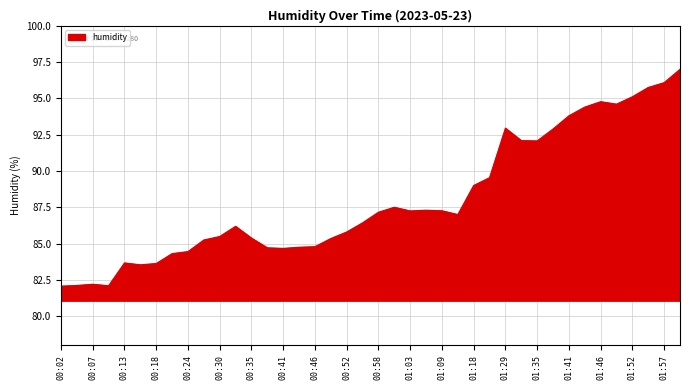

What is the difference between the maximum and minimum values?

14.9